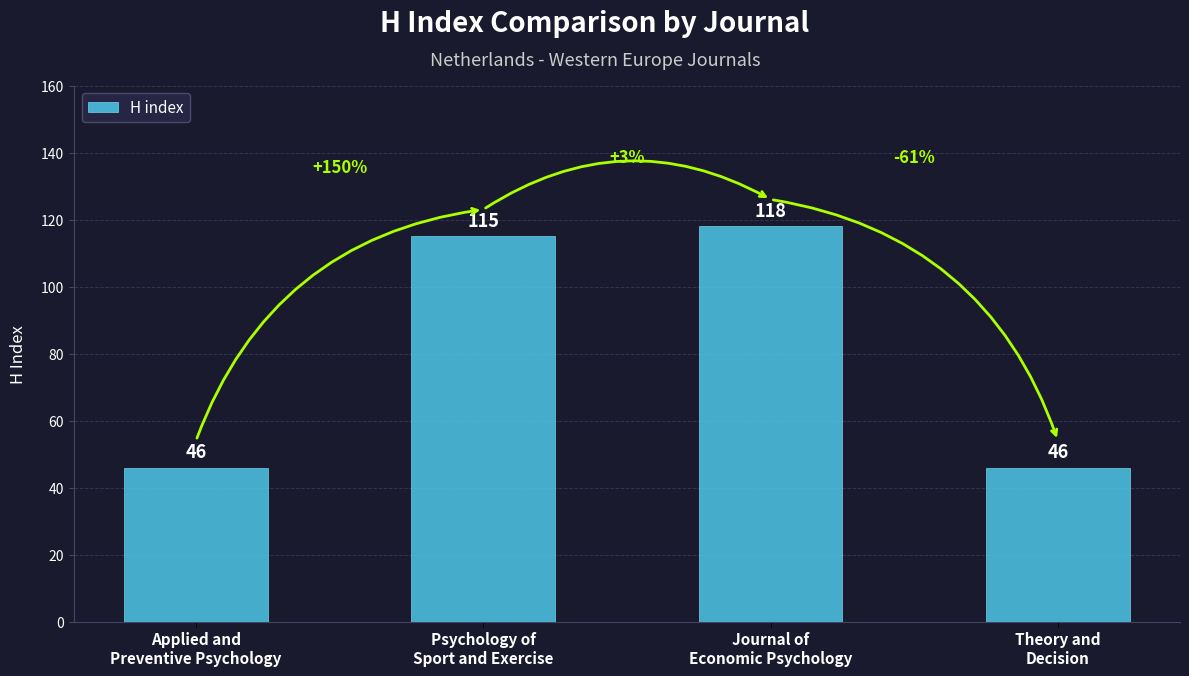

What is the label of the 1st bar from the left?

Applied and
Preventive Psychology